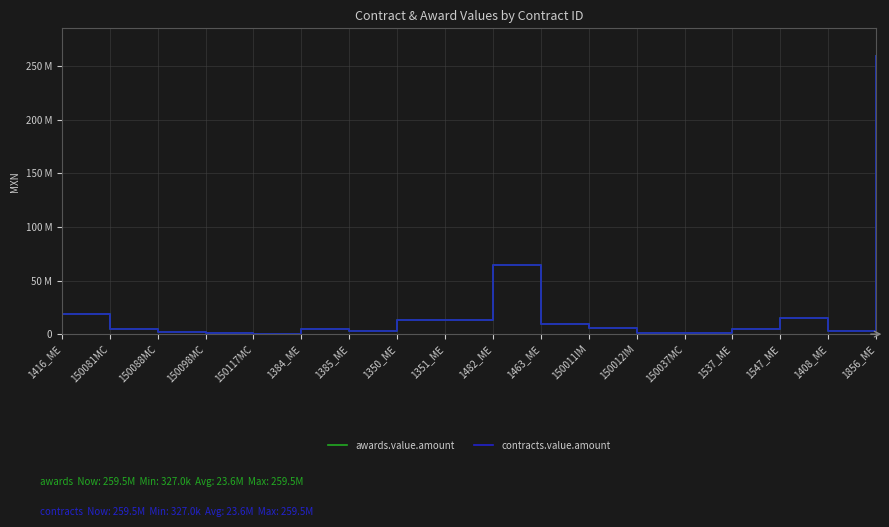

Reading left to right, what are all the values shown in this chart?

awards.value.amount: 18455235.0	4885214.5	2356384.1	1386112.0	326975.0	4705739.5	3332298.0	13300333.2	12812019.0	64599183.0	9851157.8	5425508.7	1125266.4	1401491.3	4378140.7	15081501.5	2742215.9	259531337.7
contracts.value.amount: 18455235.0	4885214.5	2356384.1	1386112.0	326975.0	4705739.5	3332298.0	13300333.2	12812019.0	64599183.0	9851157.8	5425508.7	1125266.4	1401491.3	4378140.7	15081501.5	2742215.9	259531337.7